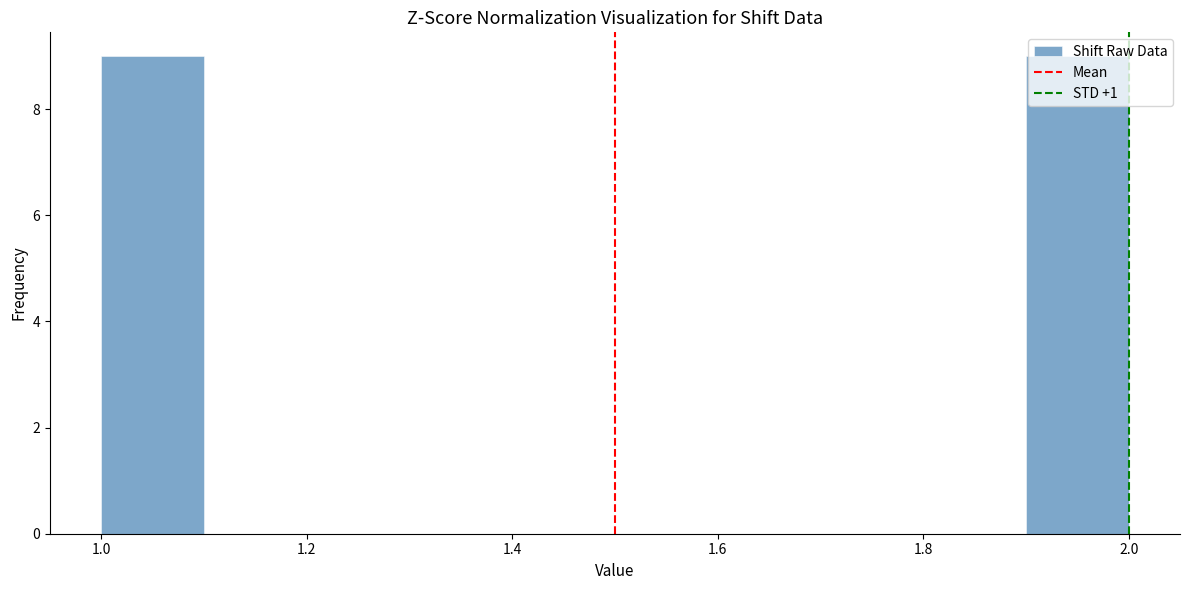

Reading left to right, list every bar in this chart as the range it spans on the x-axis followed by its height. The values are not printed on the chart, so give them approximately, as read against the axis.

1.0 to 1.1: 9
1.1 to 1.2: 0
1.2 to 1.3: 0
1.3 to 1.4: 0
1.4 to 1.5: 0
1.5 to 1.6: 0
1.6 to 1.7: 0
1.7 to 1.8: 0
1.8 to 1.9: 0
1.9 to 2.0: 9